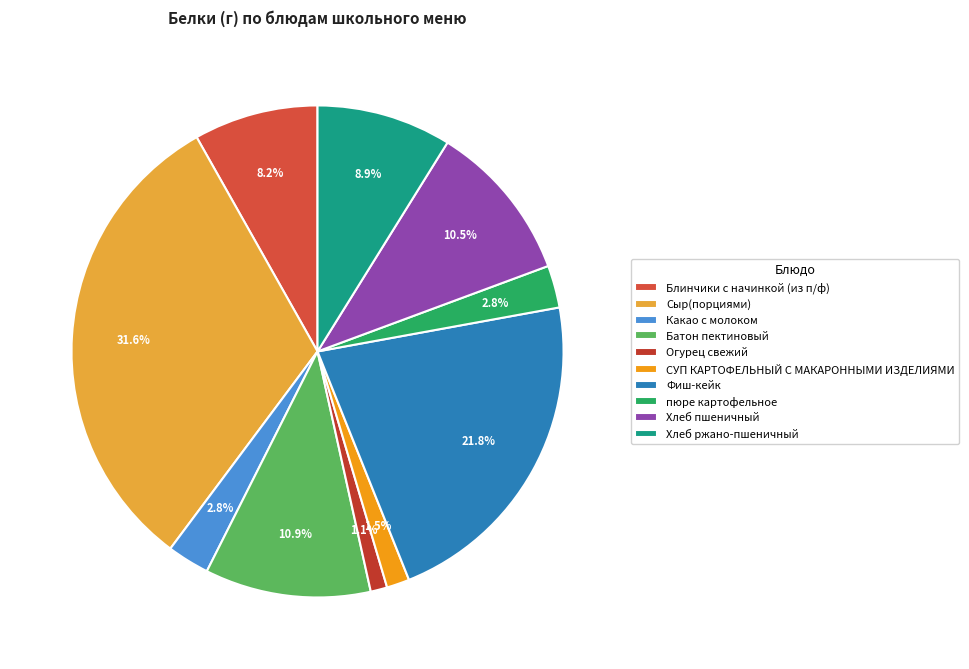

Which slice is the smallest?

Огурец свежий